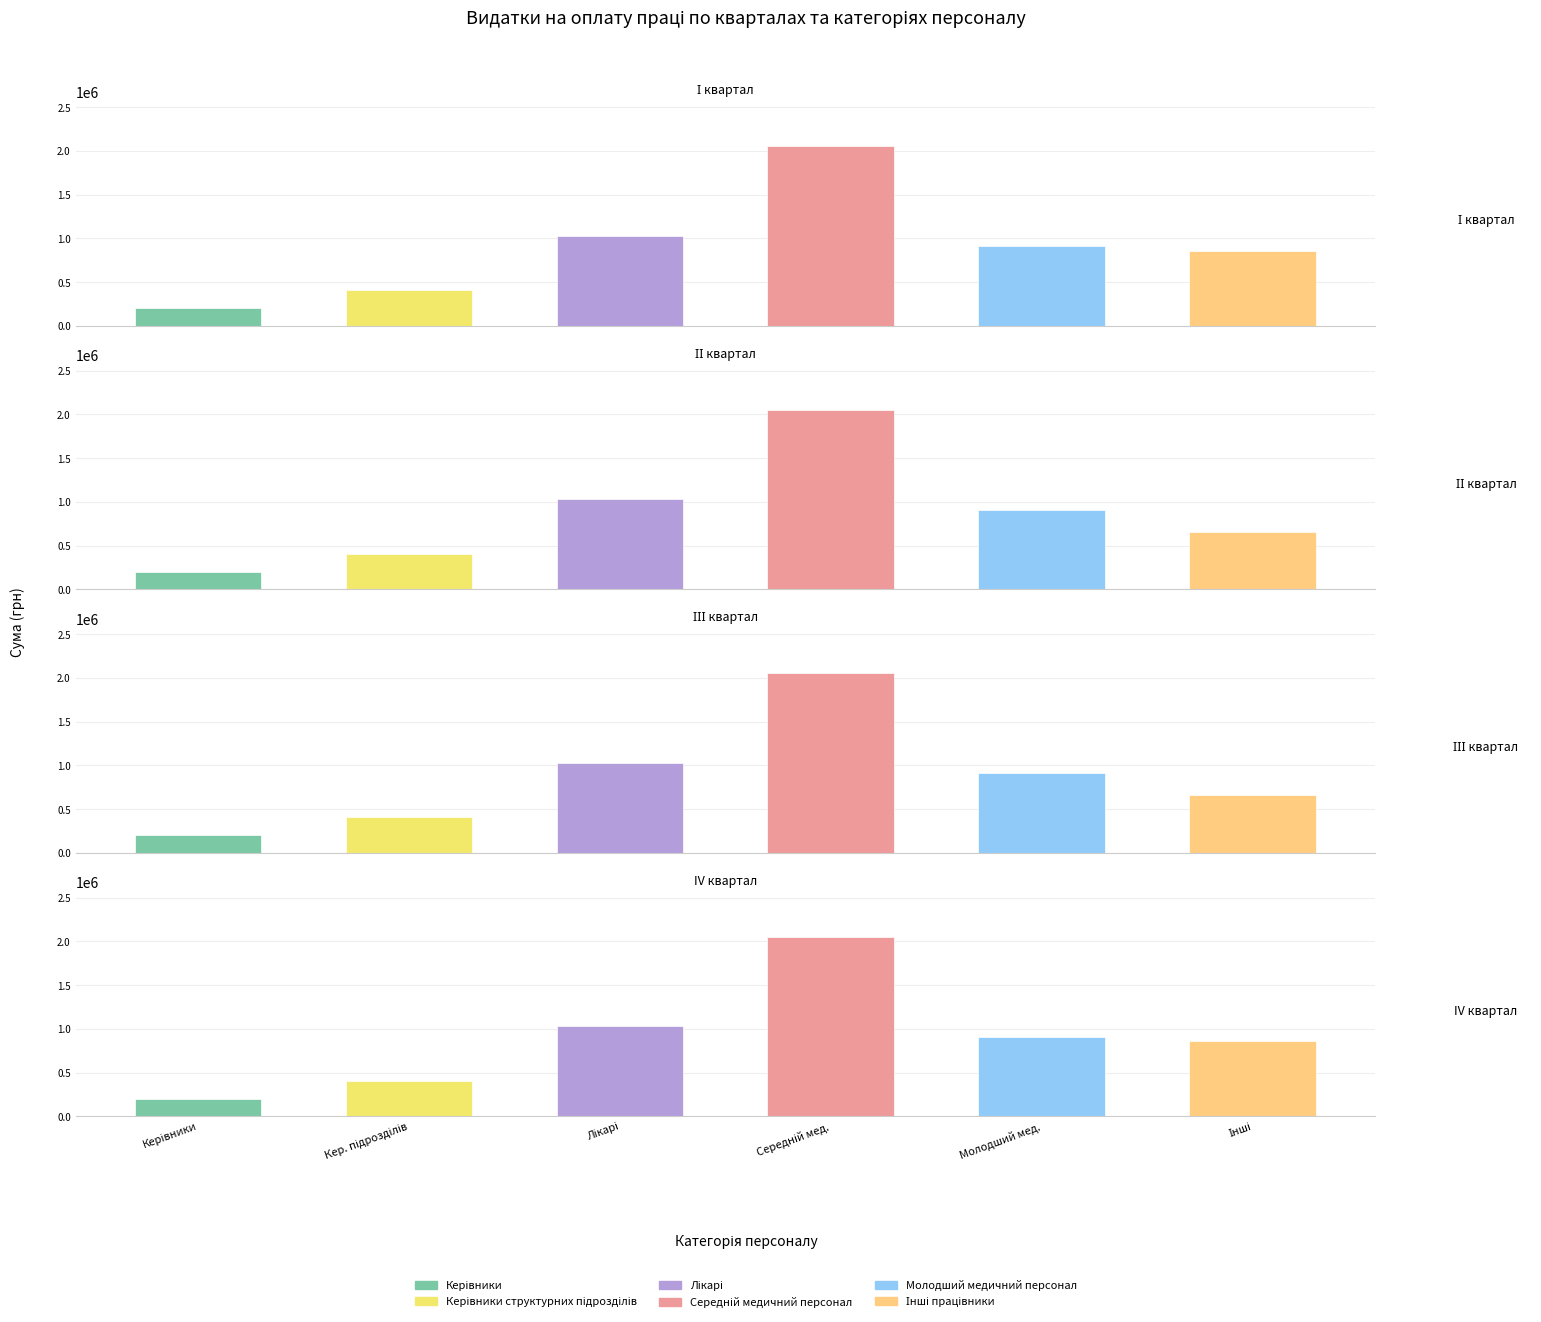

What is the spread (max minus min) of values at Інші?

201000.0